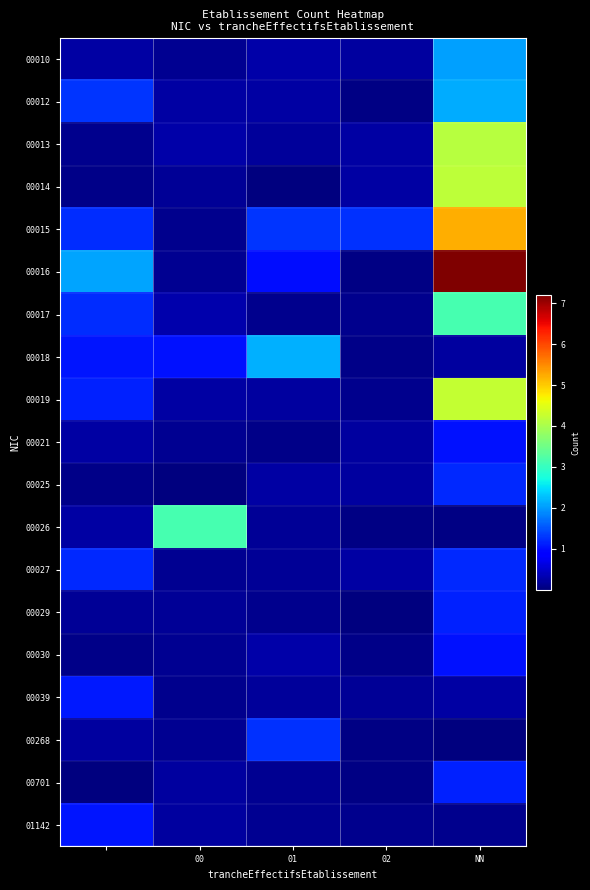

At how many categories does at least one series exceed 5?

1